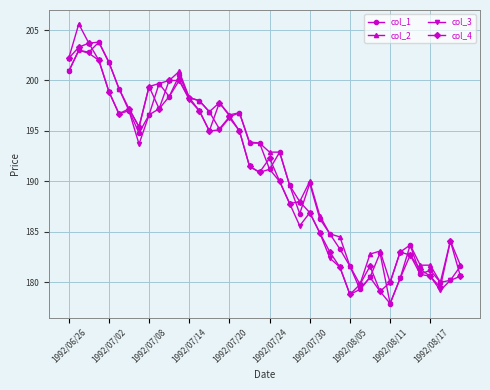

How many series are shown in this chart?

4